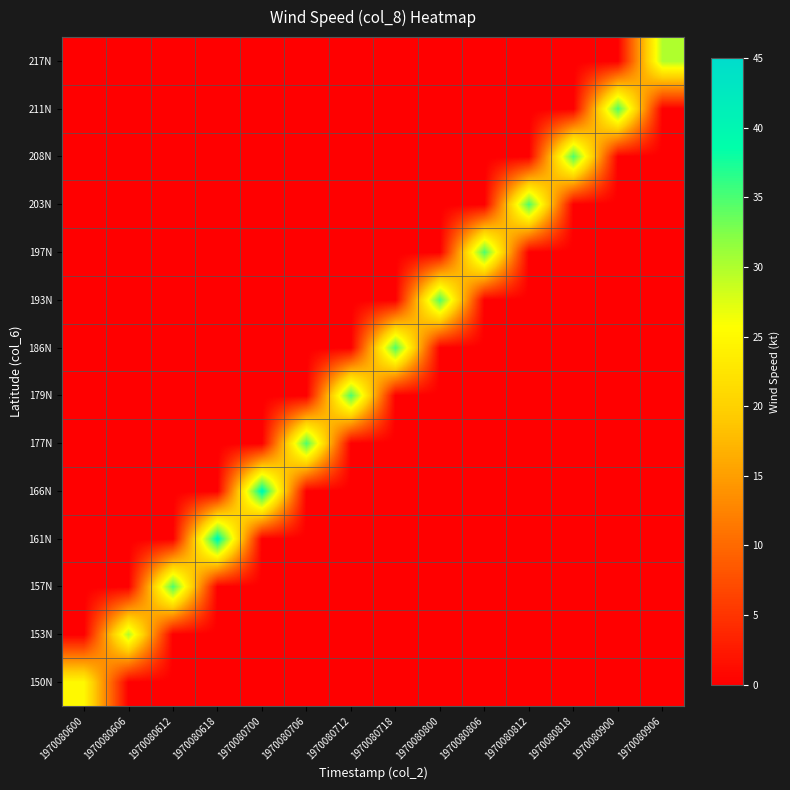

Which category has the lowest value across all series?

1970080606